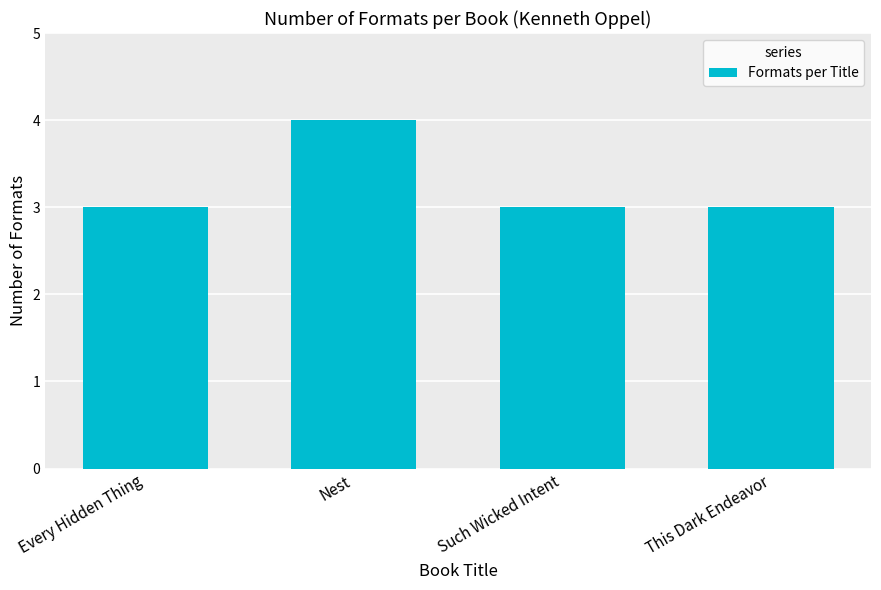

Which label corresponds to the largest value in the chart?

Nest